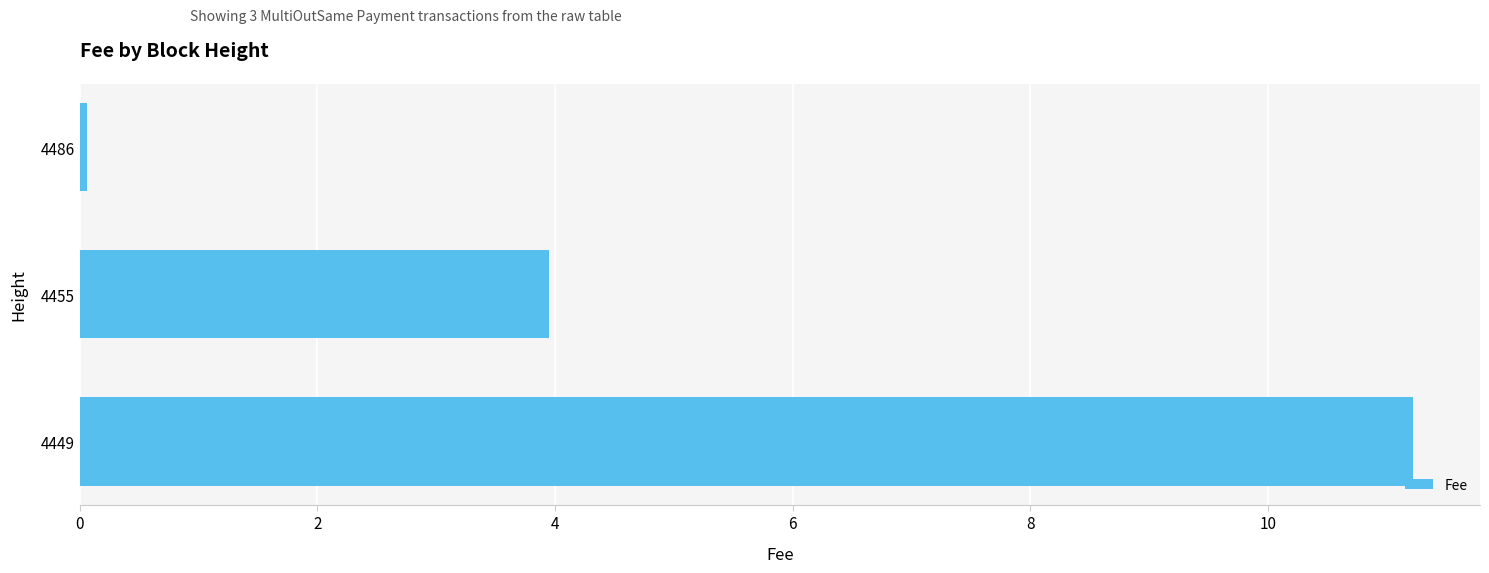

True or false: the data shows 0.1 at 4486.

True